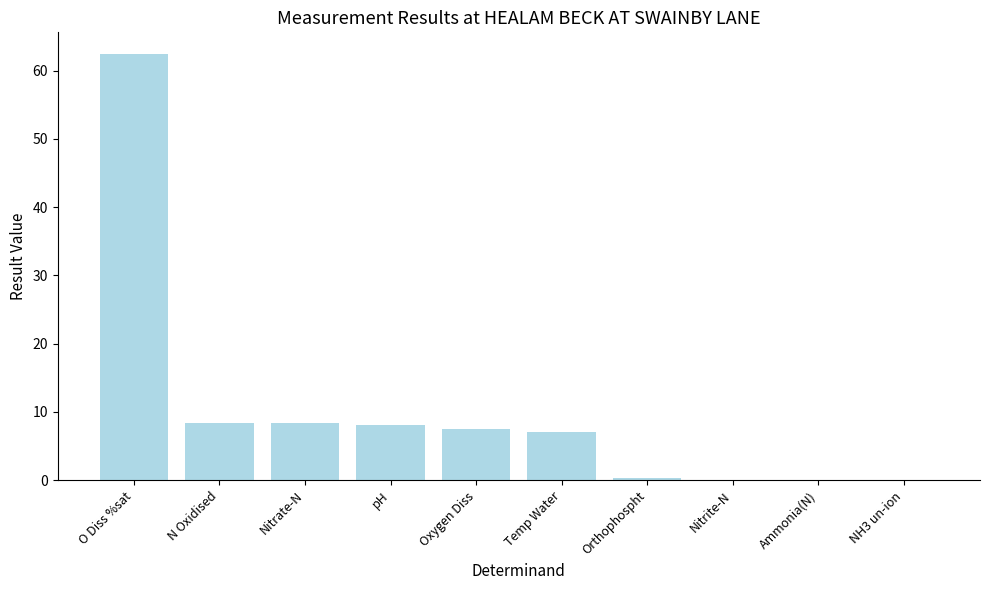

Between Orthophospht and Nitrate-N, which is larger?

Nitrate-N